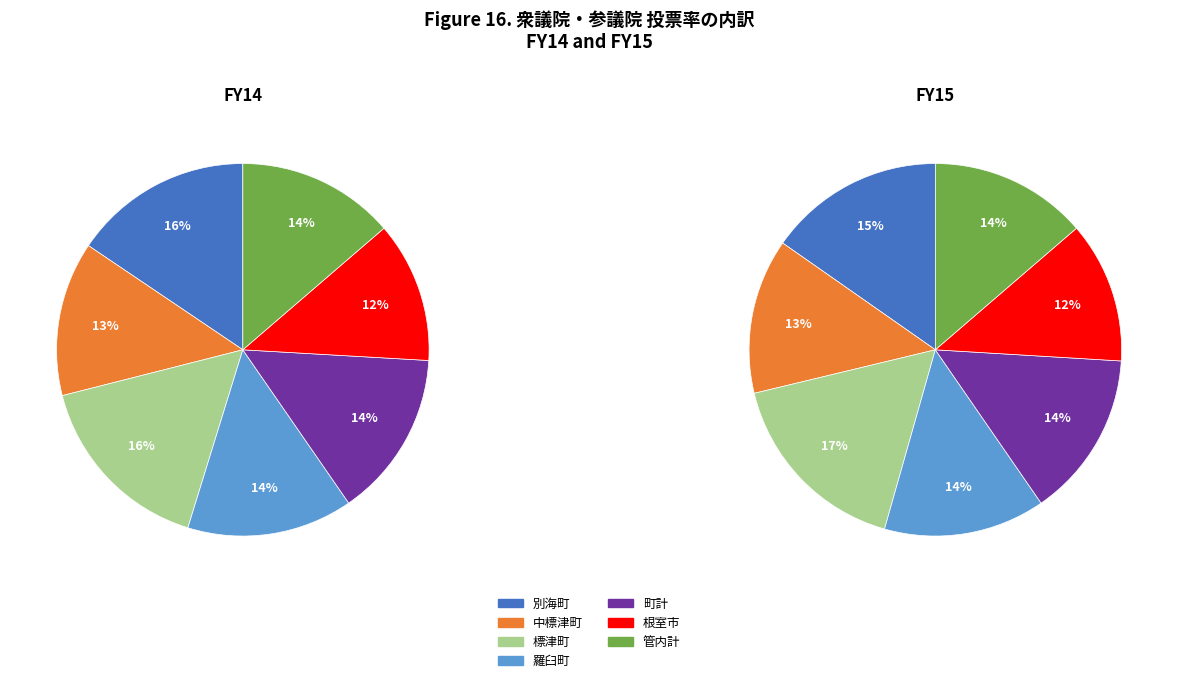

To the nearest percent, what is the difference between the largest and smallest slice percentages?

5%